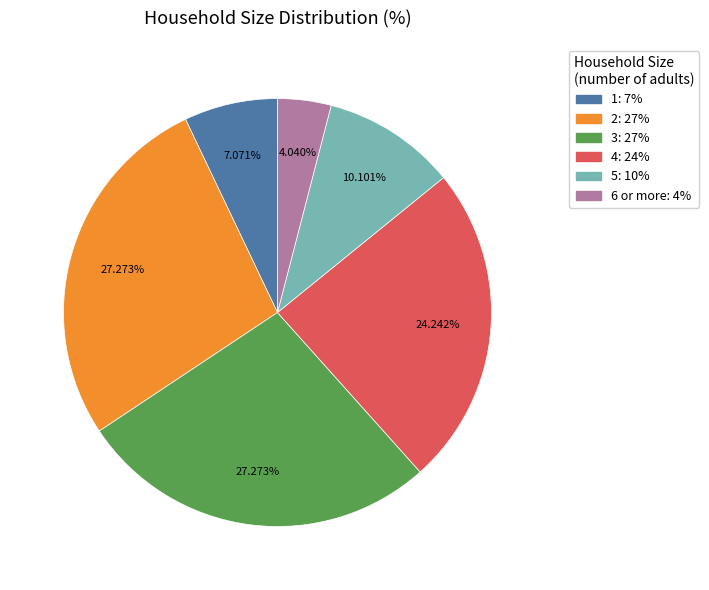

Approximately how many times larger is the value at 2: 27% compared to 3: 27%?

1.0